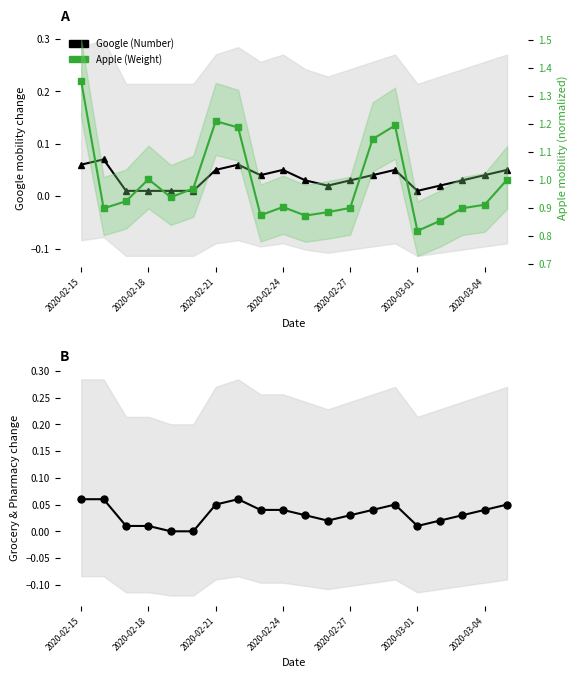

What is the value of the Apple point at the 18th from the left?

0.9